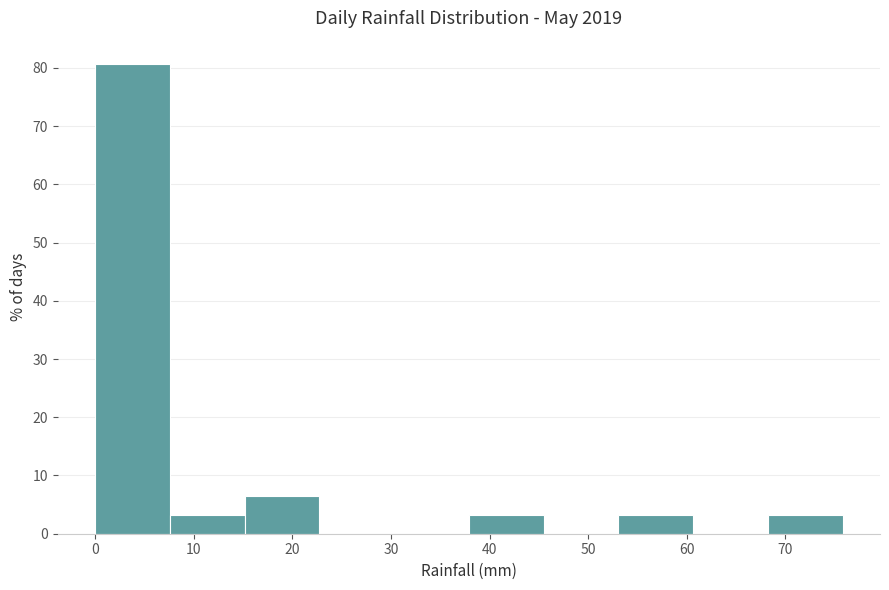

Reading left to right, list every bar in this chart as the range it spans on the x-axis followed by its height. Neither the bar edges nor the heights are printed on the chart, so give them approximately, as read against the axes.

0 to 8: 81
8 to 15: 3
15 to 23: 6
23 to 30: 0
30 to 38: 0
38 to 45: 3
45 to 53: 0
53 to 61: 3
61 to 68: 0
68 to 76: 3